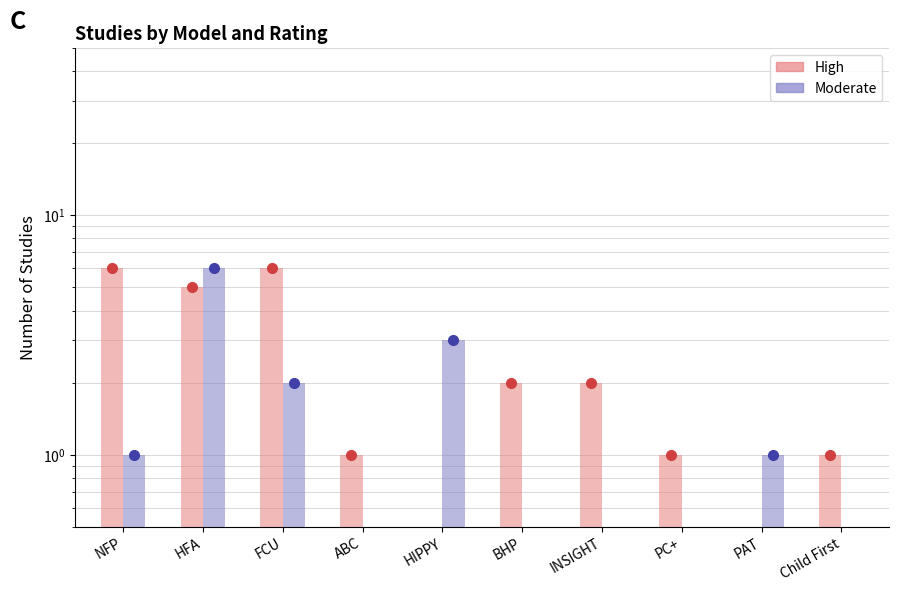

Which series has the largest total across all categories?

High